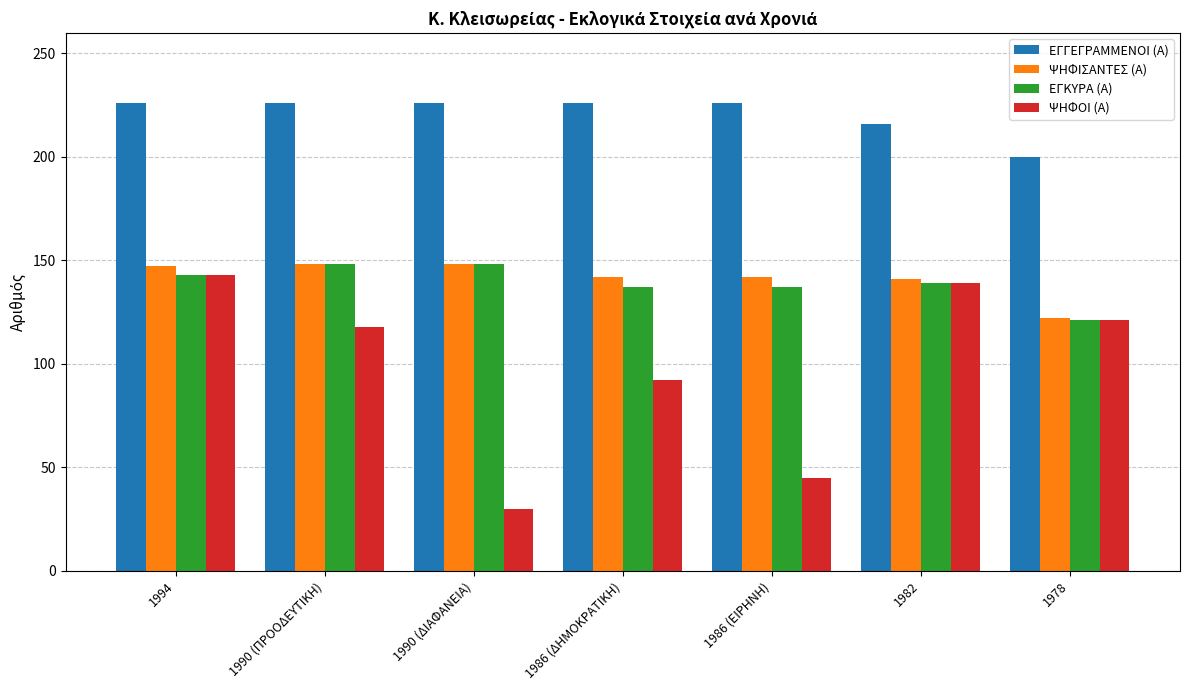

Which category has the lowest value in the ΨΗΦΙΣΑΝΤΕΣ (Α) series?

1978